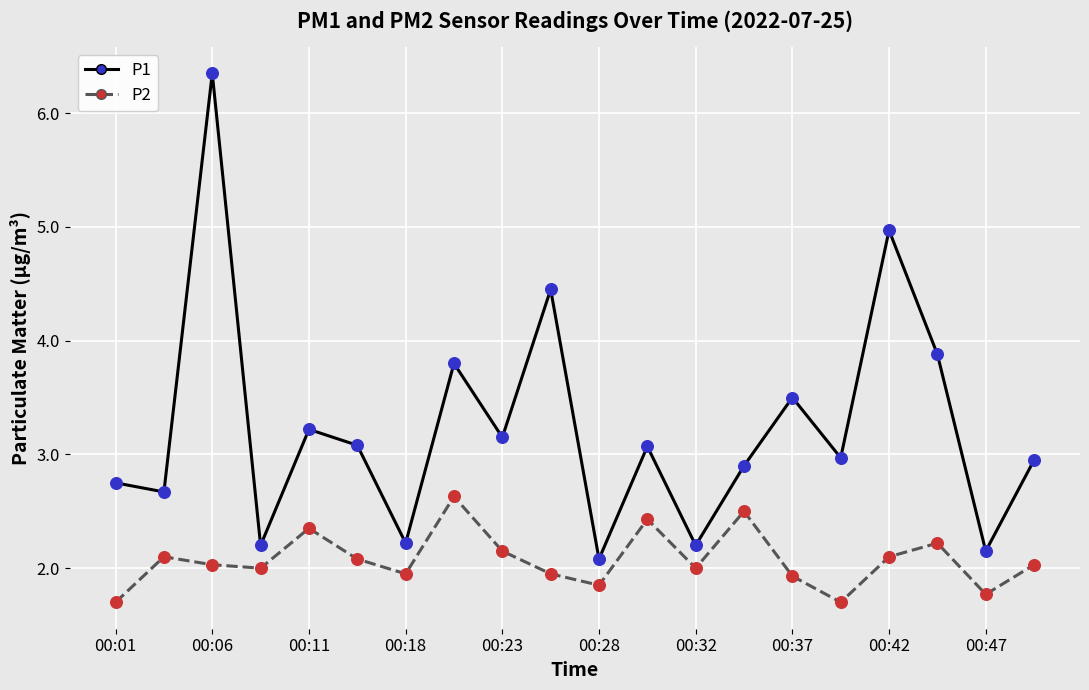

Which series has the widest spread of values?

P1